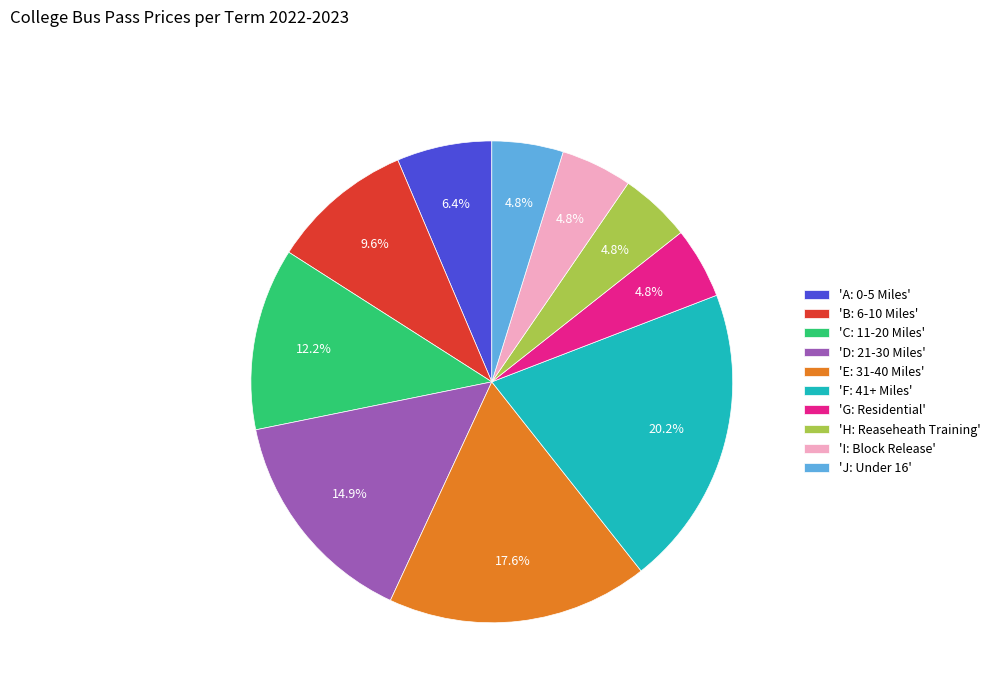

Which has a higher value, 'C: 11-20 Miles' or 'I: Block Release'?

'C: 11-20 Miles'